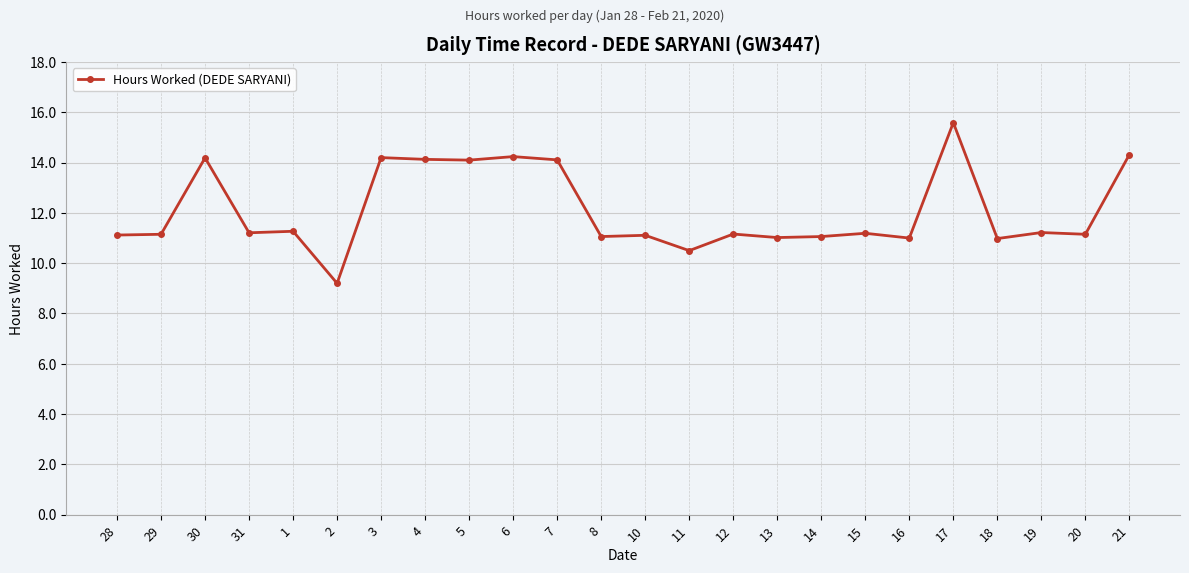

True or false: there are more than 0 points higher than both neighbors.

True